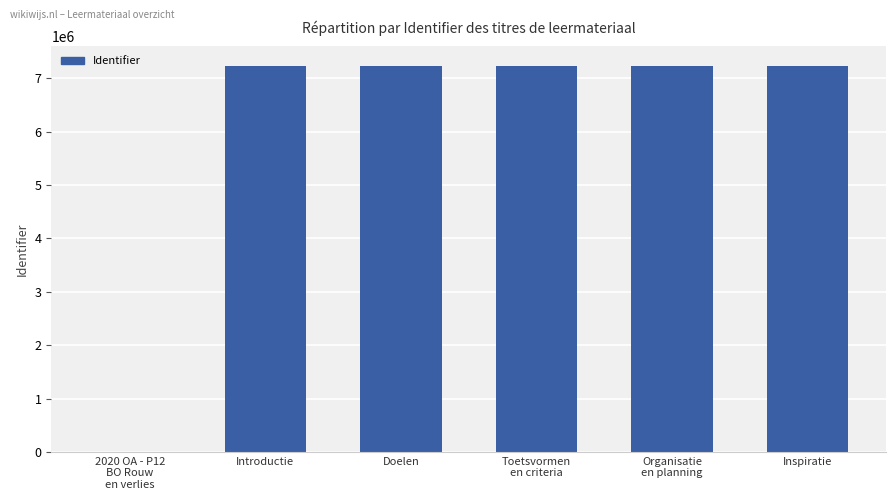

Is it true that the value at Introductie is 7237468?

True